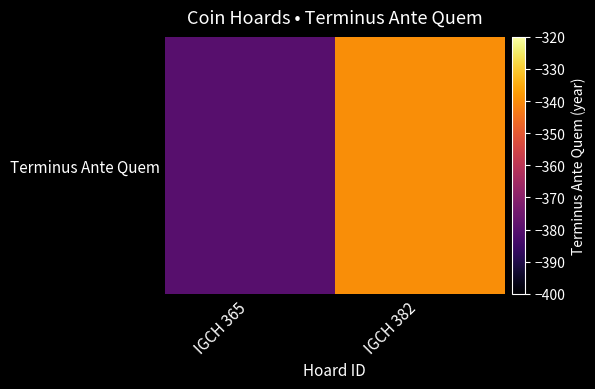

What is the smallest value displayed?

-380